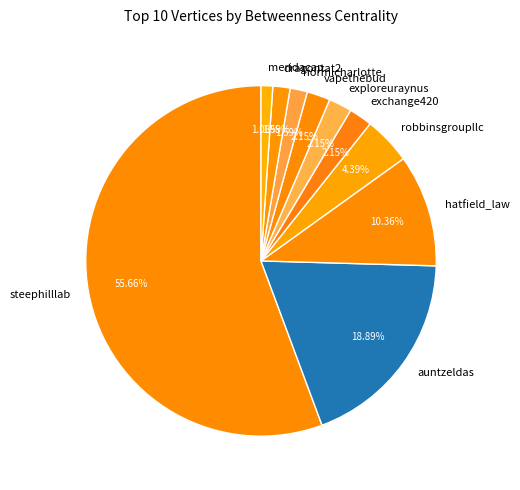

To the nearest percent, what is the average slice percentage?

10%